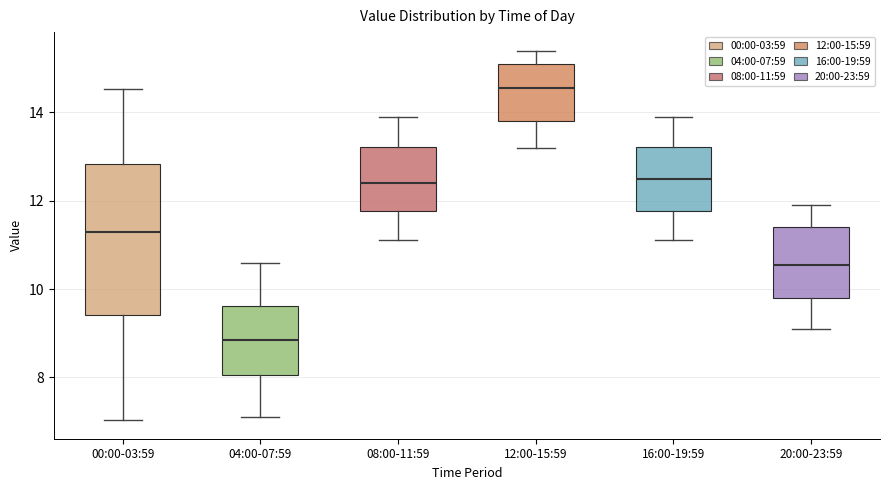

Where does the median line of the box for 16:00-19:59 sit on the y-axis? The values are not printed on the chart, so give them approximately, as read against the axis.

12.6